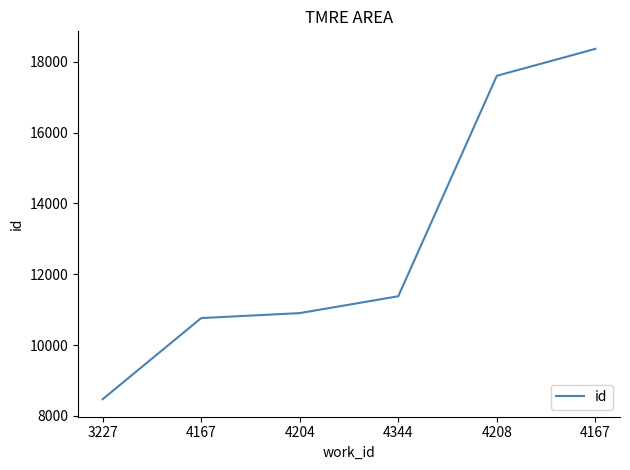

What is the label of the 1st point from the left?

3227